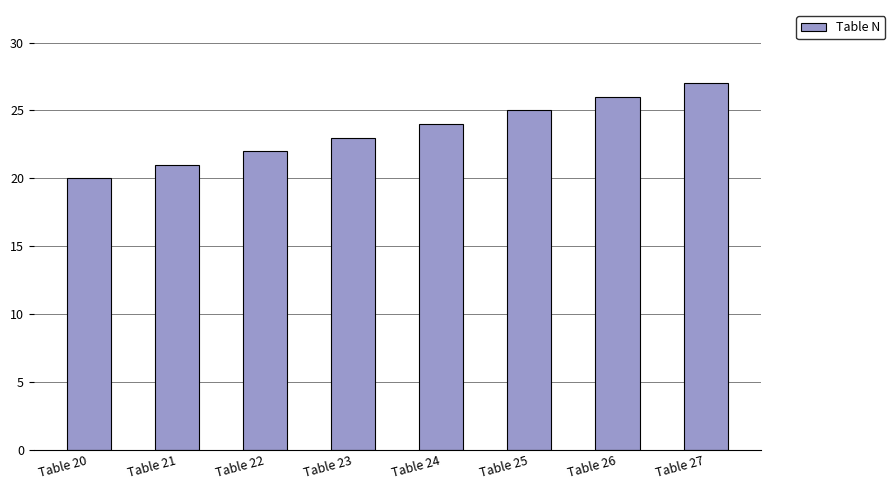

Rank the categories by value from lowest to highest.

Table 20, Table 21, Table 22, Table 23, Table 24, Table 25, Table 26, Table 27